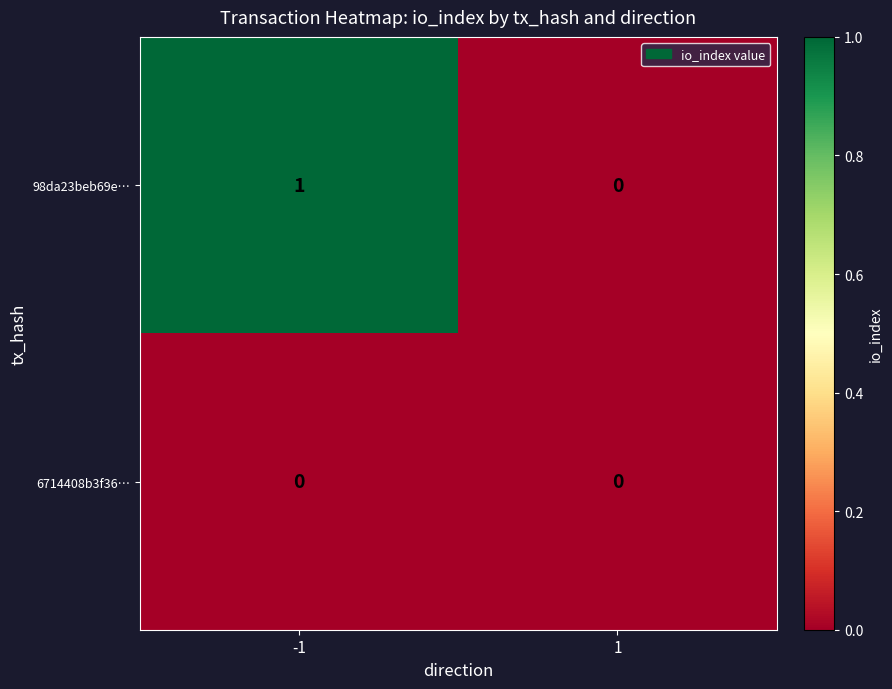

Between -1 and 1, which series saw the biggest shift?

98da23beb69e…